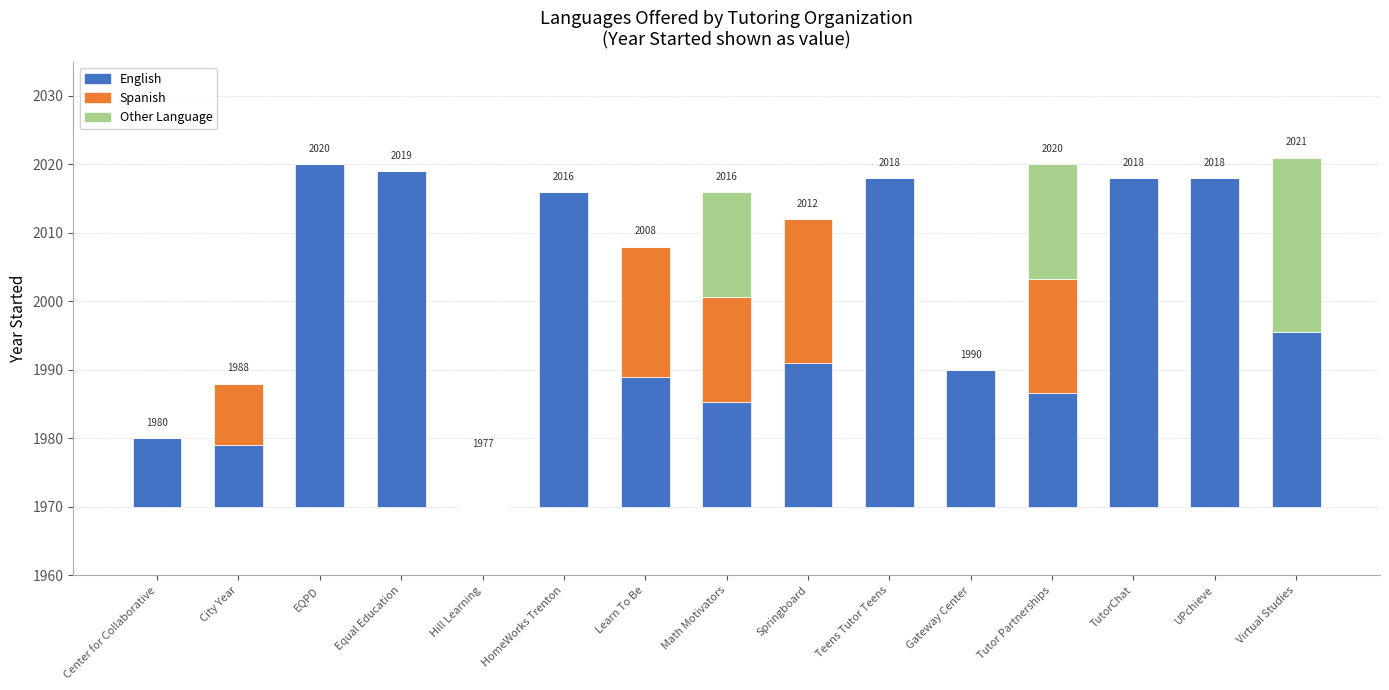

True or false: English has a value of 15.3 at Math Motivators.

True